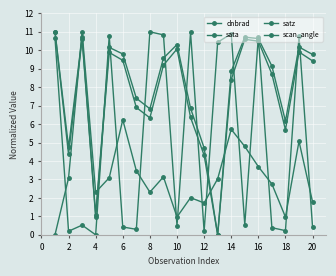

What is the sum of all satz values?

152.7